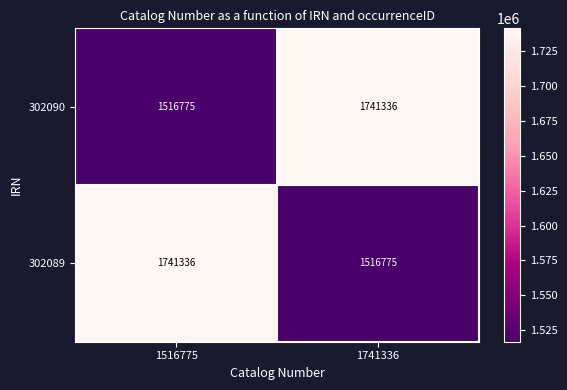

What is the difference between the 302090 values at 1741336 and 1516775?

224561